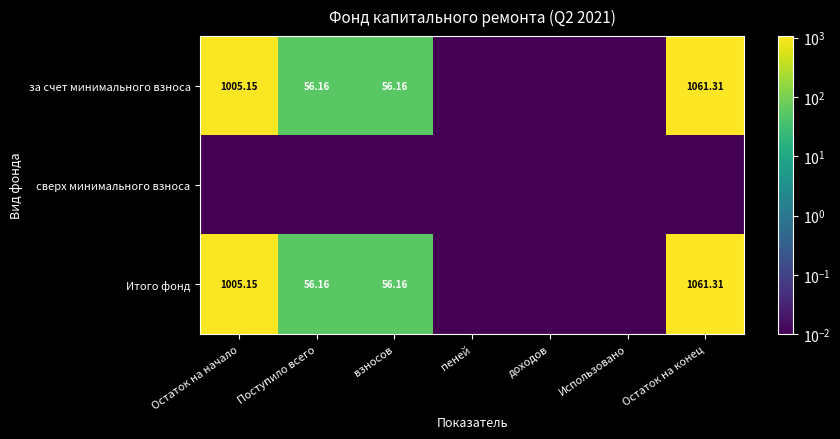

At which label is за счет минимального взноса closest to 530?

Поступило всего